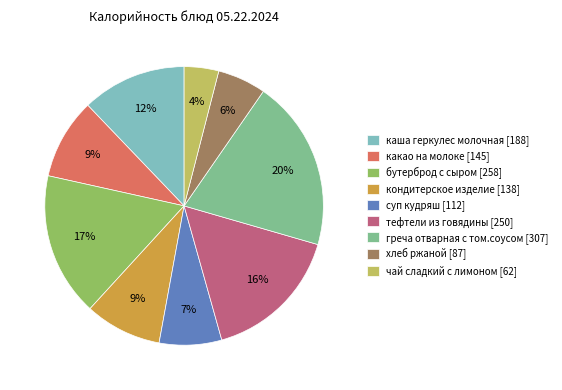

Does какао на молоке represent more than half of the total?

No